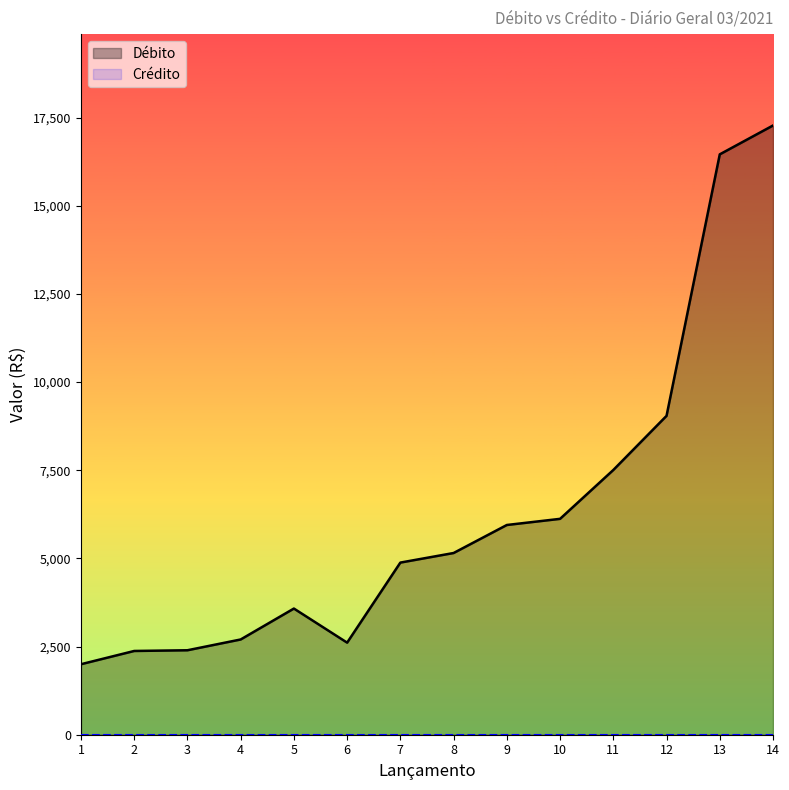

Is it true that the value at 9 is 3646.9?

False